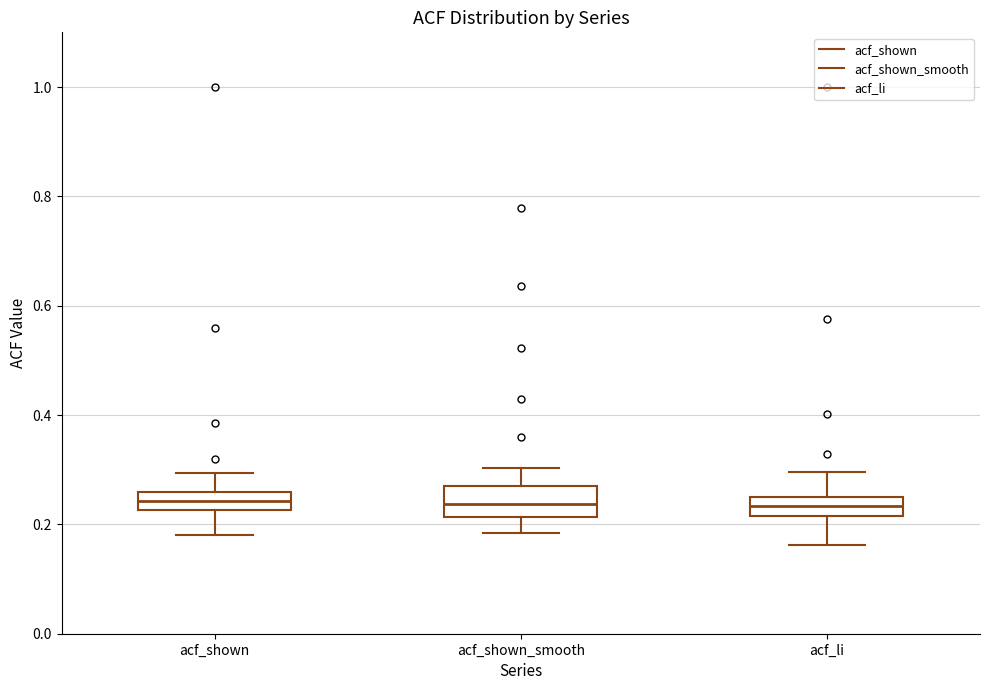

Where is the lower edge of the box for acf_li on the y-axis? The values are not printed on the chart, so give them approximately, as read against the axis.

0.22